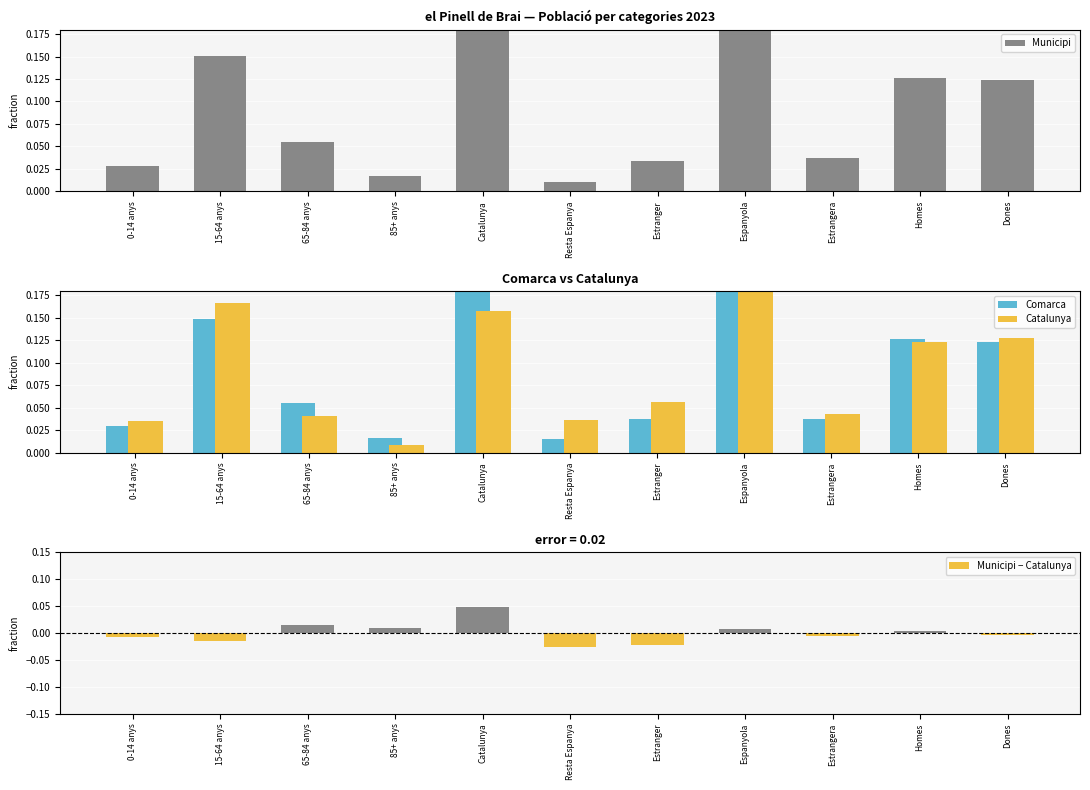

Is the value of Municipi − Catalunya at Espanyola greater than the value of Catalunya at Estranger?

No